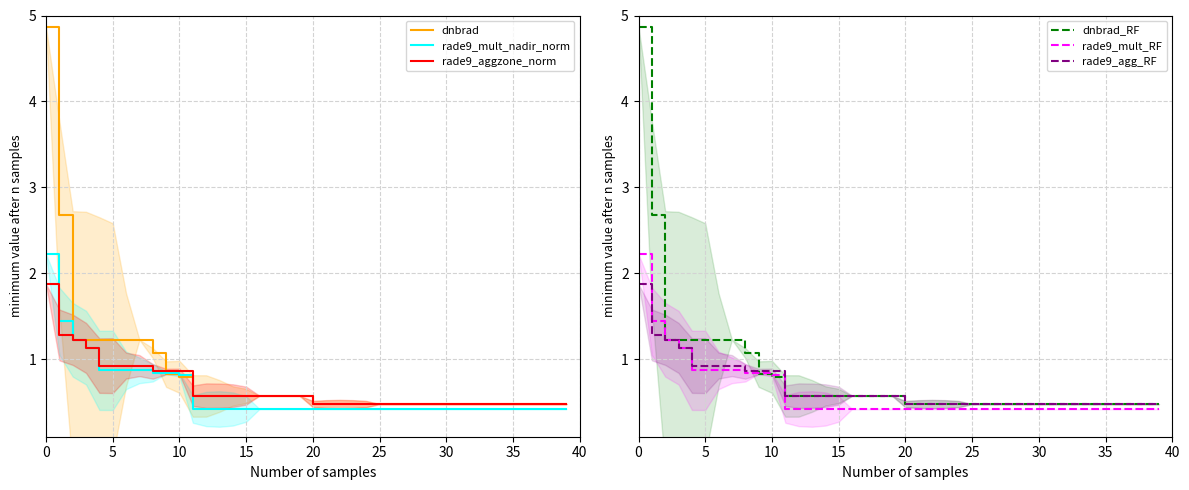

What is the label of the 27th point from the left?

26